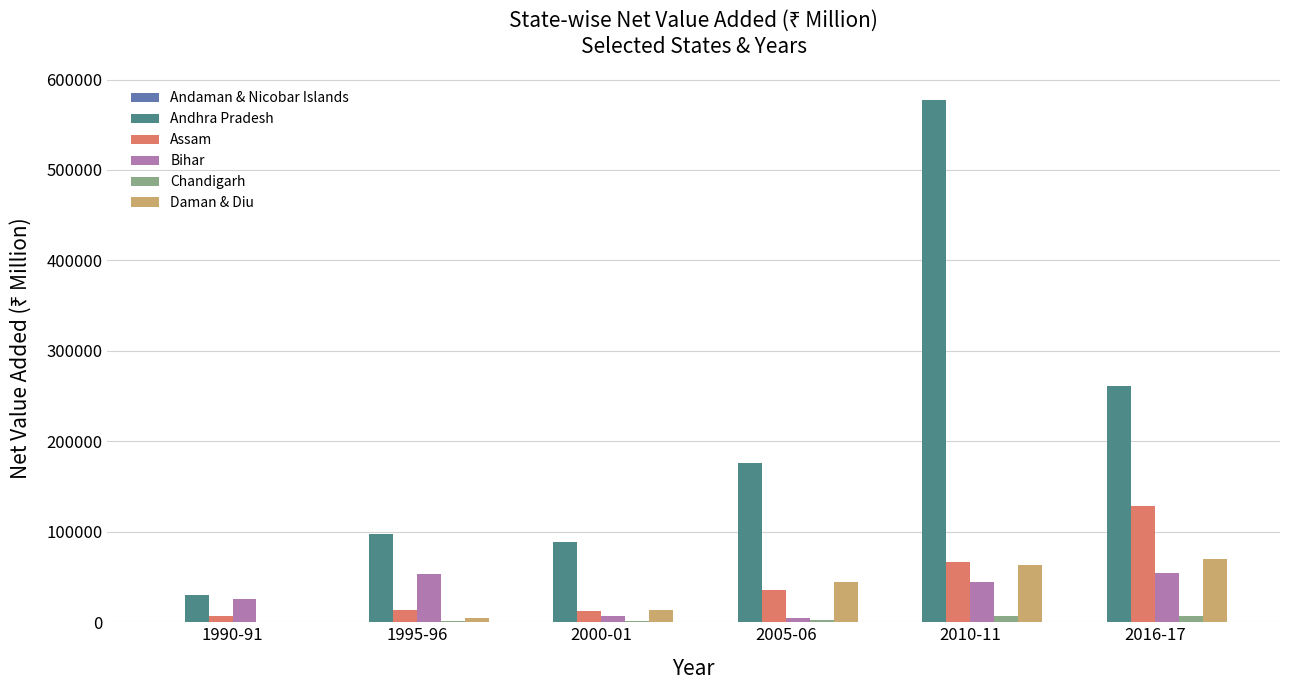

Which series changed the most between 2005-06 and 2010-11?

Andhra Pradesh